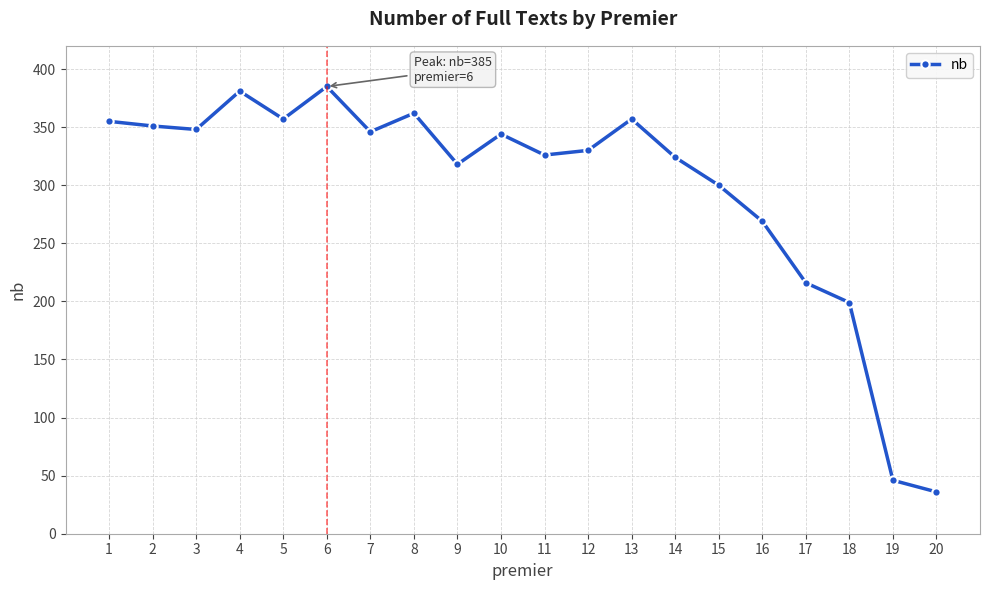

Reading left to right, transcribe all the data shown in this chart.

1=355	2=351	3=348	4=381	5=357	6=385	7=346	8=362	9=318	10=344	11=326	12=330	13=357	14=324	15=300	16=269	17=216	18=199	19=46	20=36